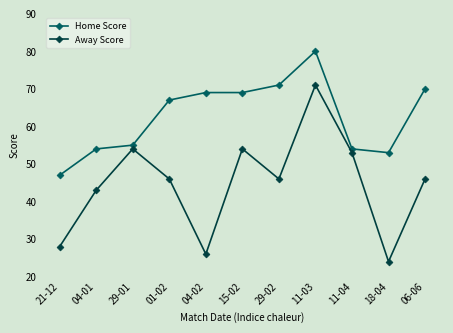

At how many categories does at least one series exceed 34?

11